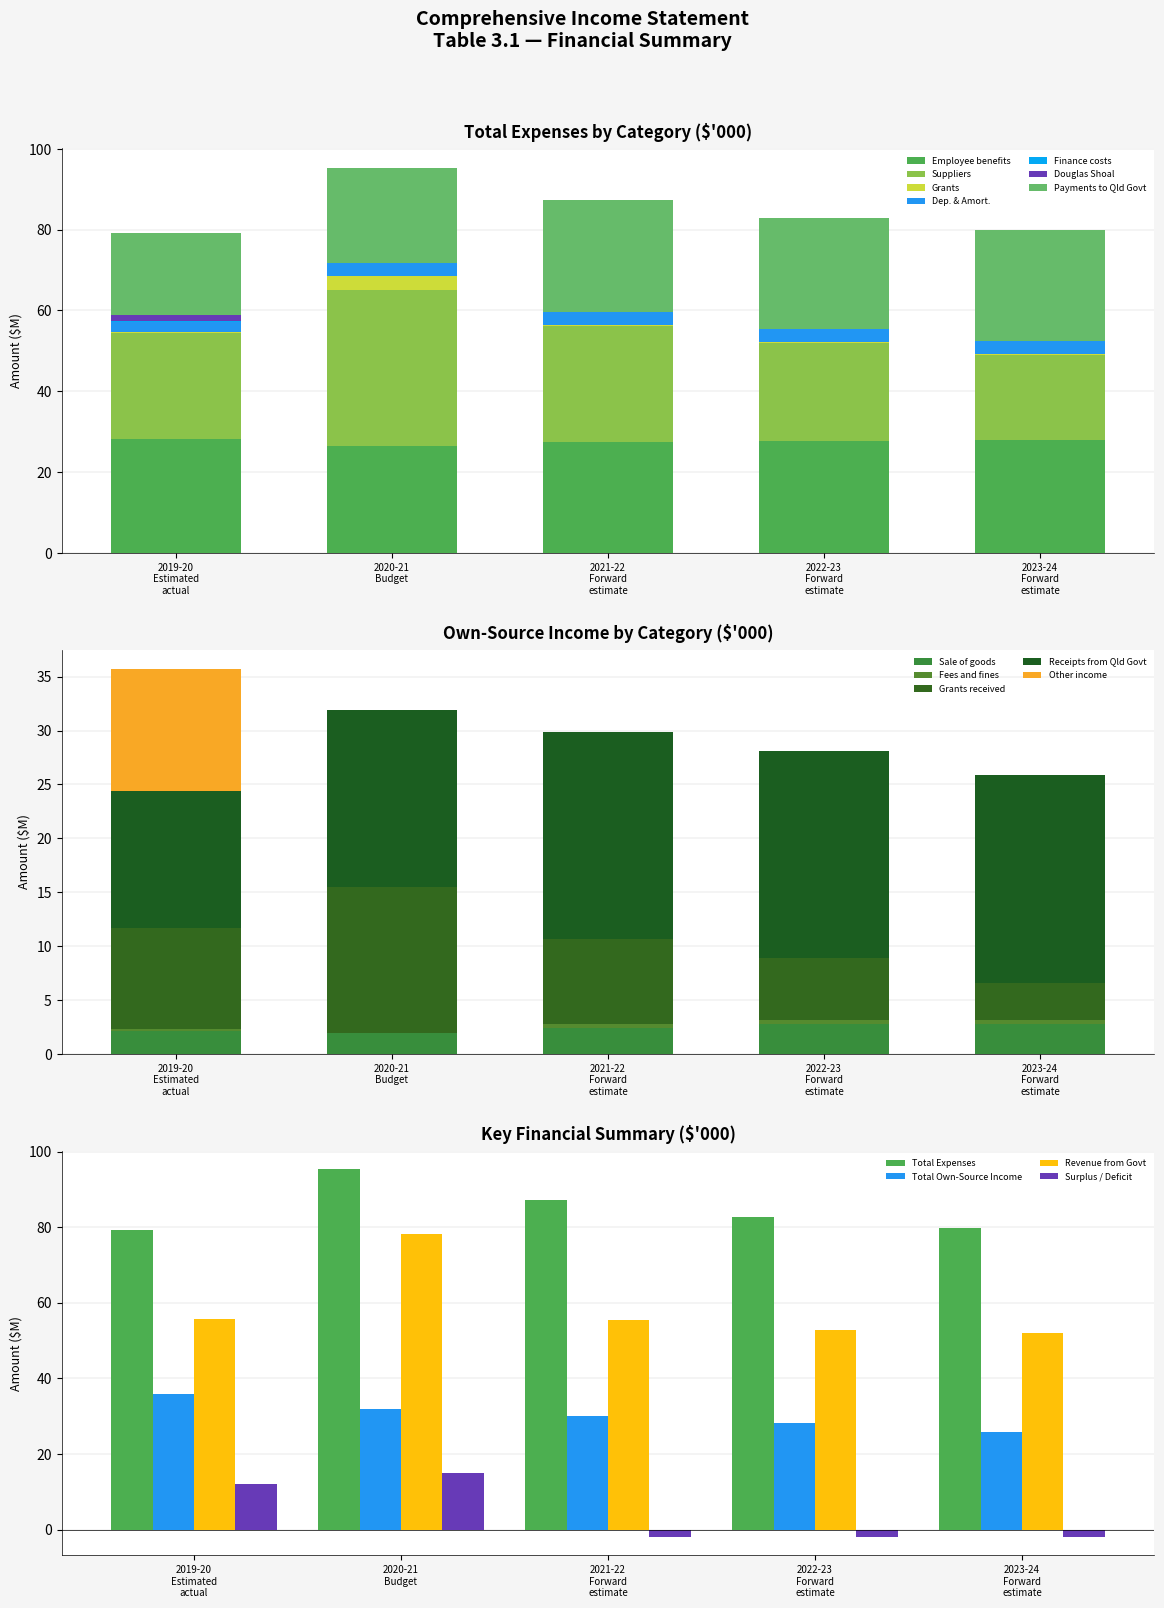

What is the difference between the maximum and minimum values in the Total Own-Source Income series?

9.9